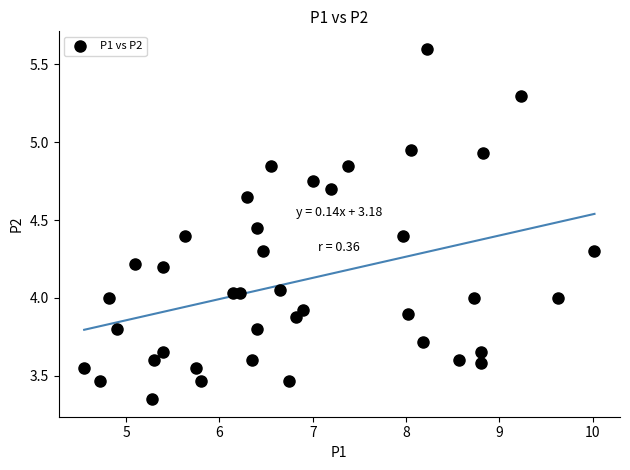

What is the range of X values (max minus min)?

5.5